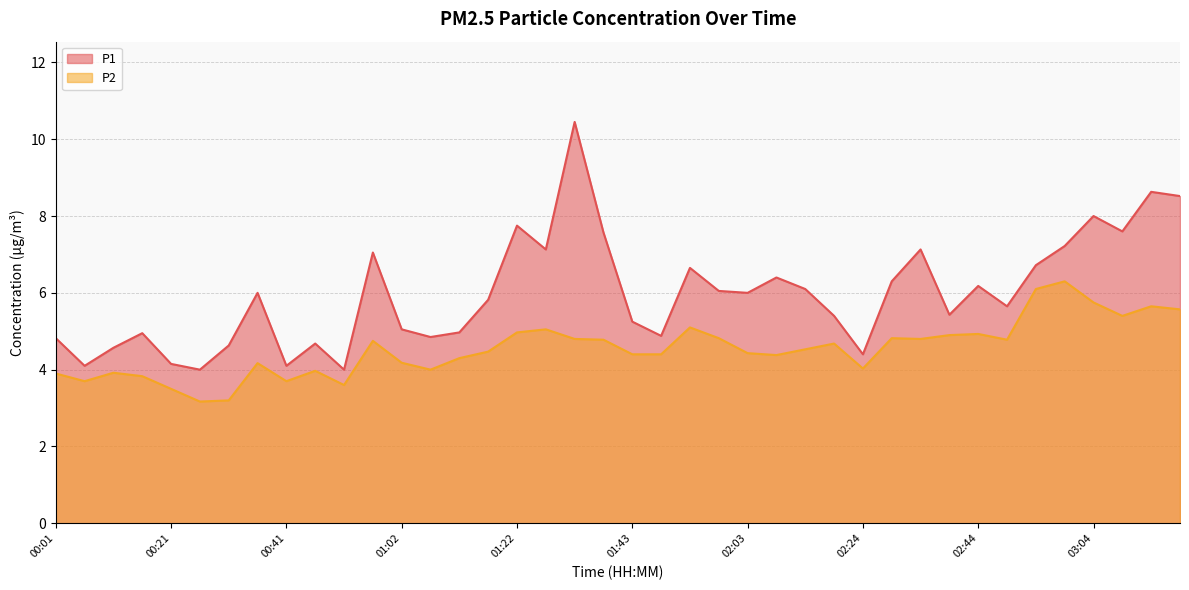

Rank the series by their average value, from highest to lowest.

P1, P2